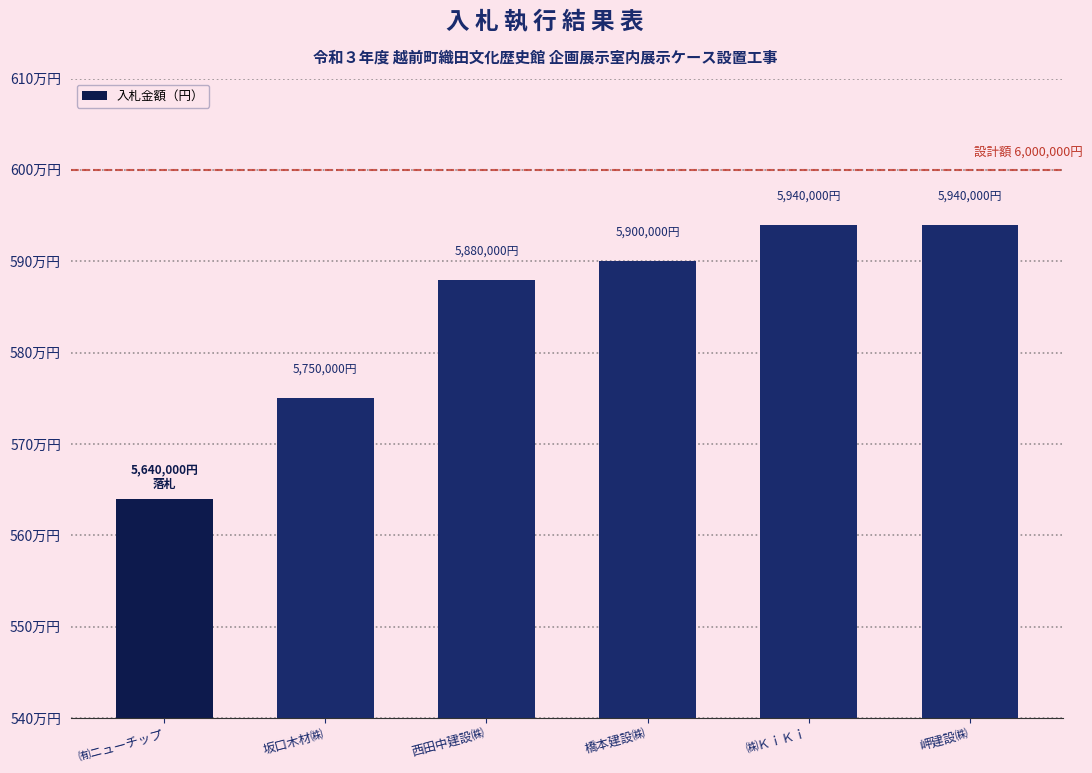

Reading left to right, transcribe all the data shown in this chart.

5640000	5750000	5880000	5900000	5940000	5940000